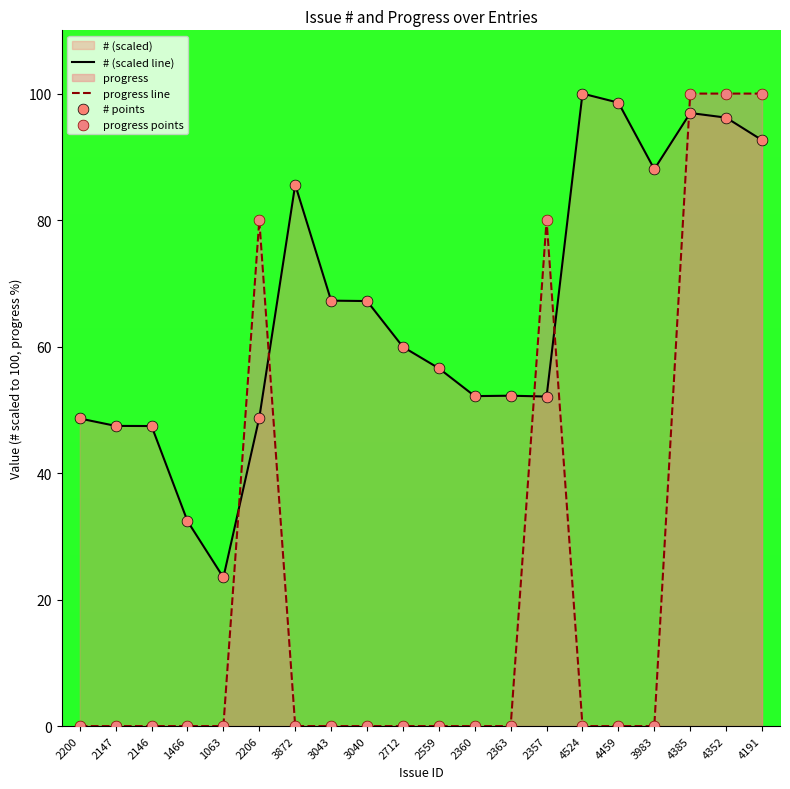

Which series reaches the minimum Y coordinate?

progress line